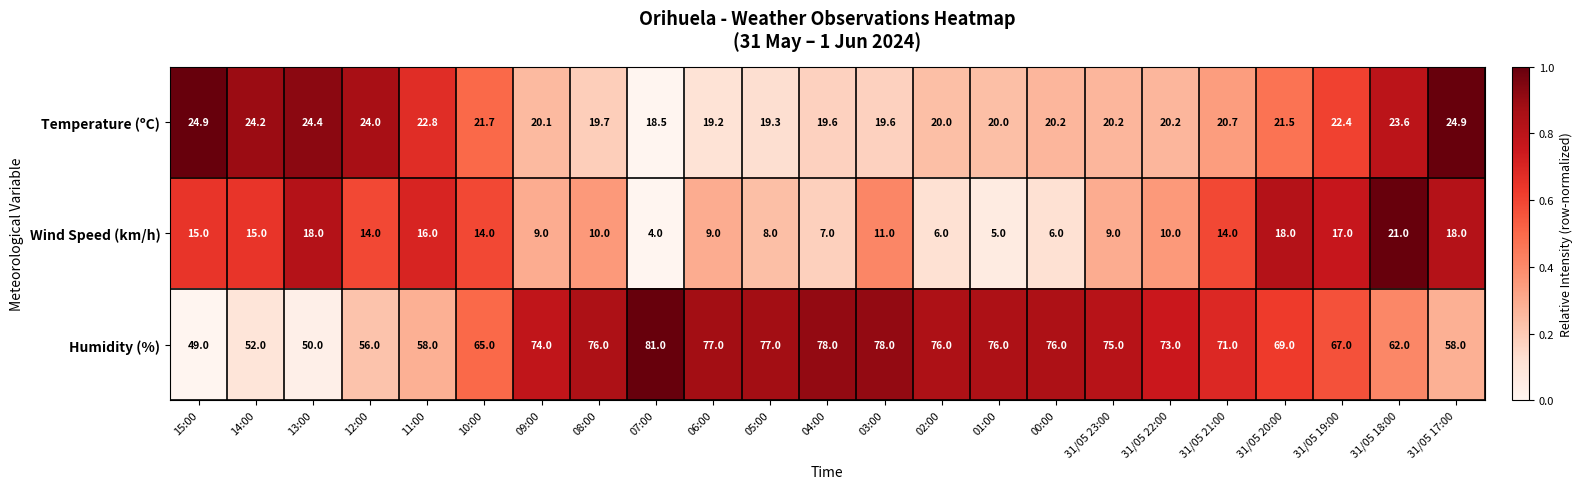

Read the Humidity (%) value at 31/05 21:00.

71.0